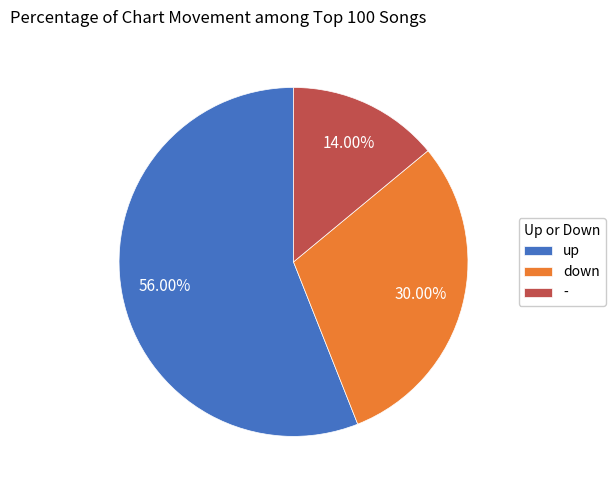

What percentage do down and - together represent?

44.0%